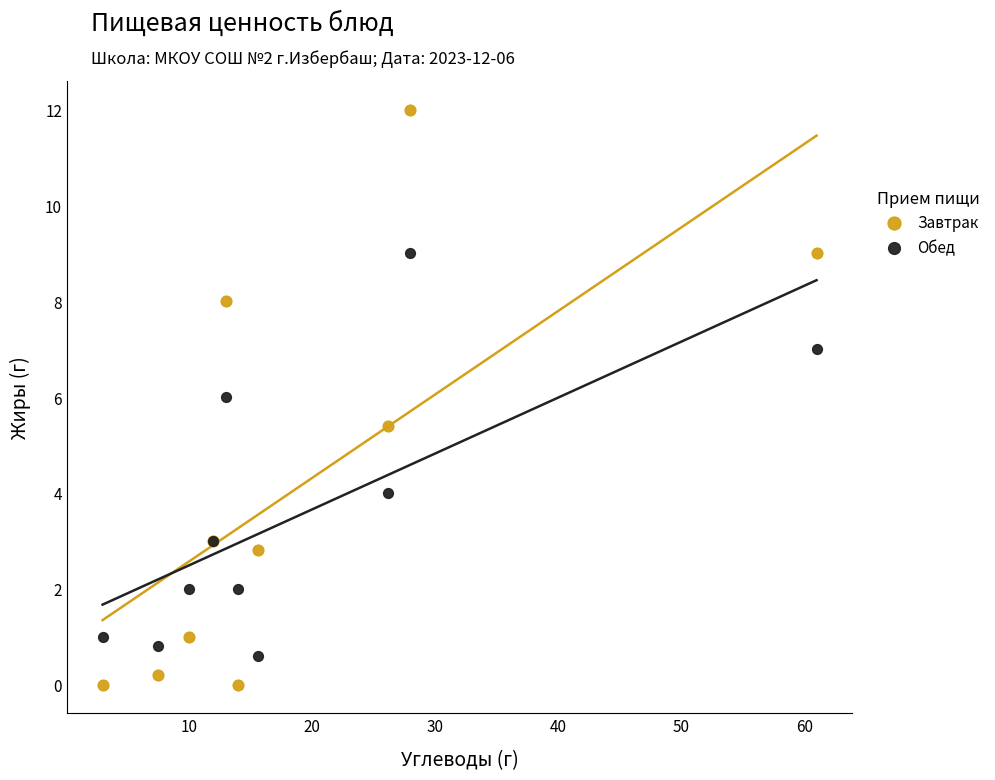

What are all the series names shown in the legend?

Завтрак, Обед